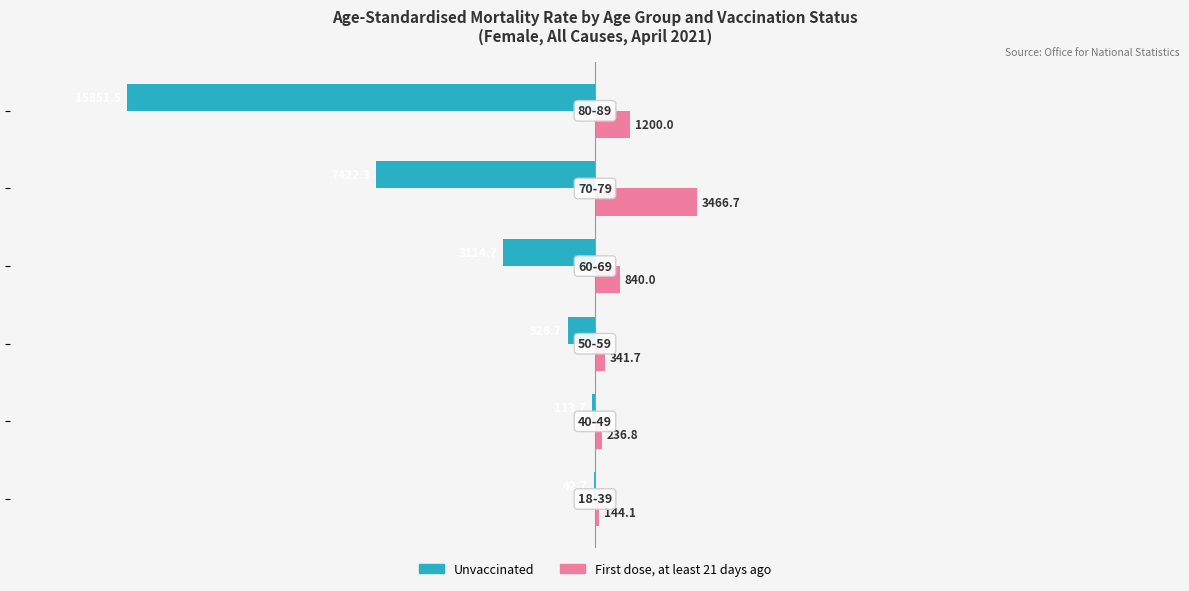

What is the greatest value displayed?

3466.7